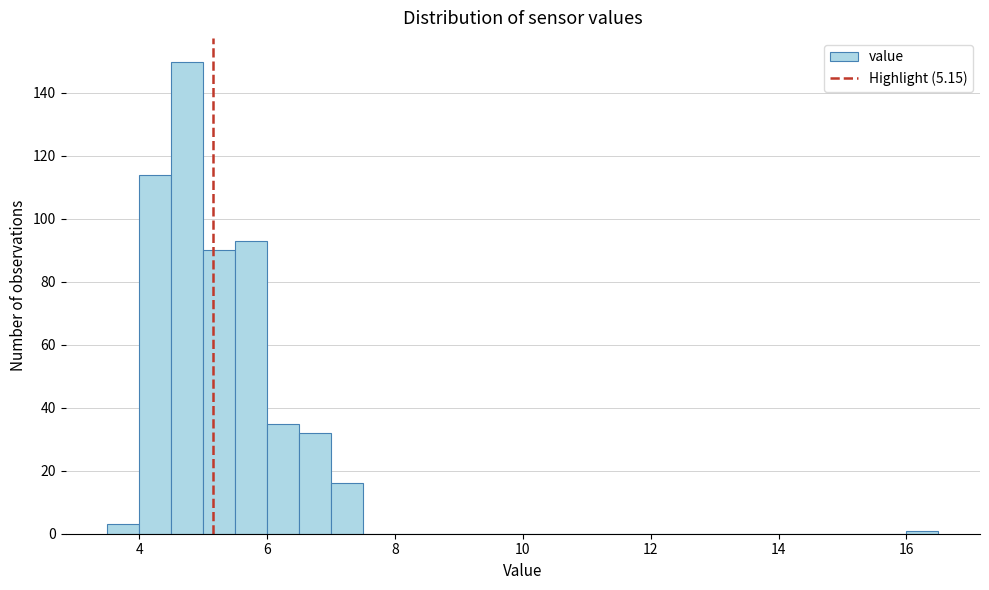

Read against the x-axis, roughly where is the centre of the tallest bar?

4.8